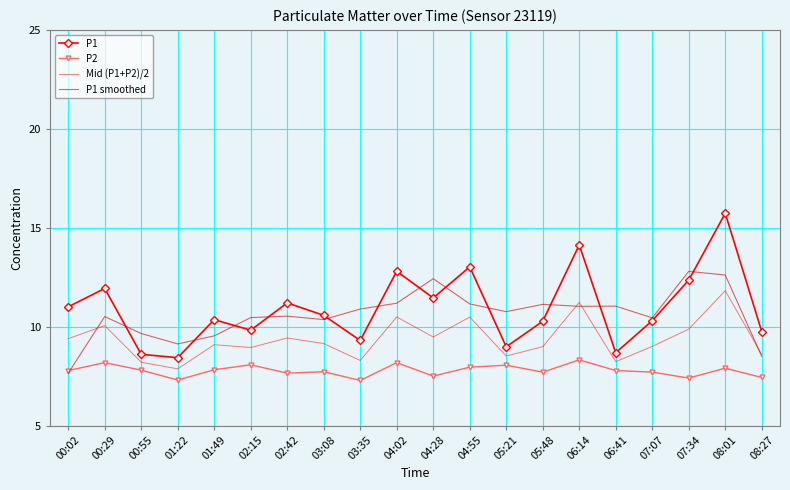

What is the maximum value for P2?

8.3